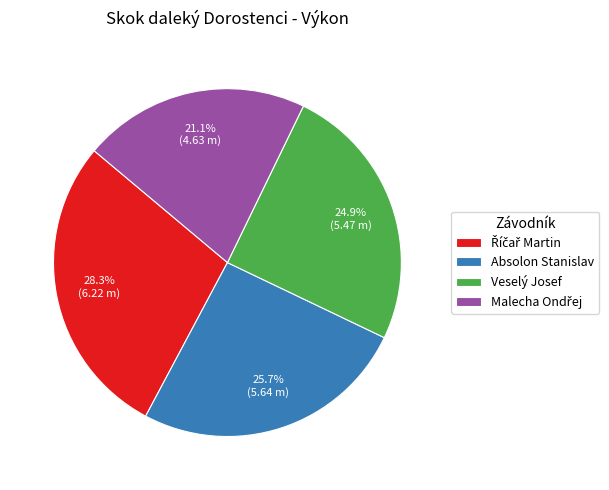

Does Absolon Stanislav account for over 50% of the chart?

No